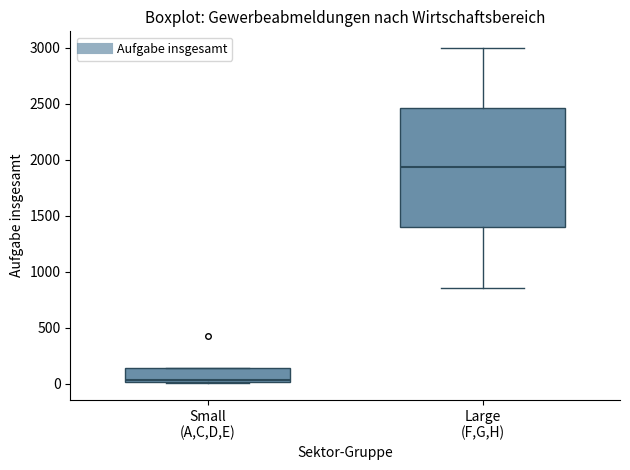

Which box's median line is the highest?

Large (F,G,H)